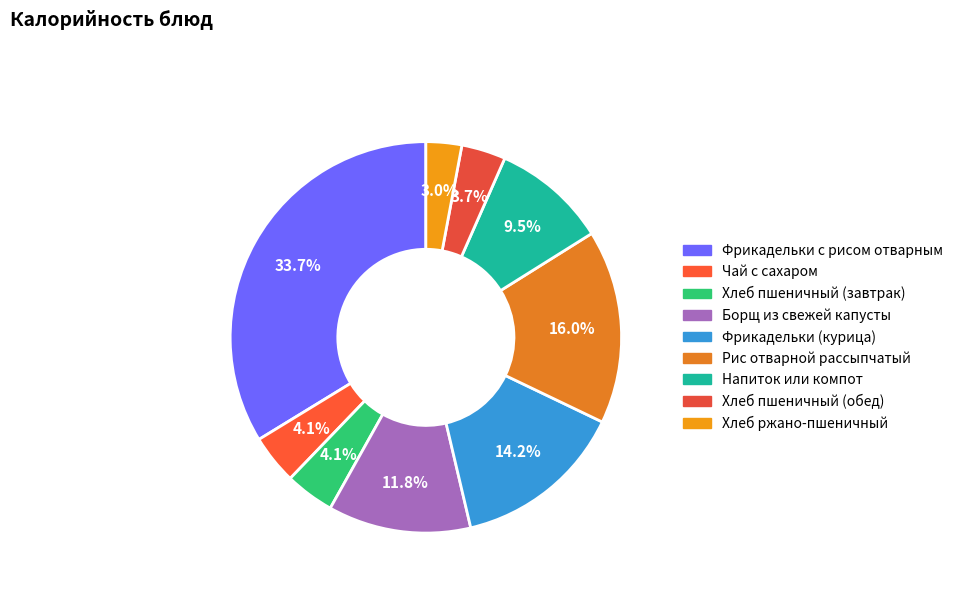

Does Борщ из свежей капусты represent more than half of the total?

No